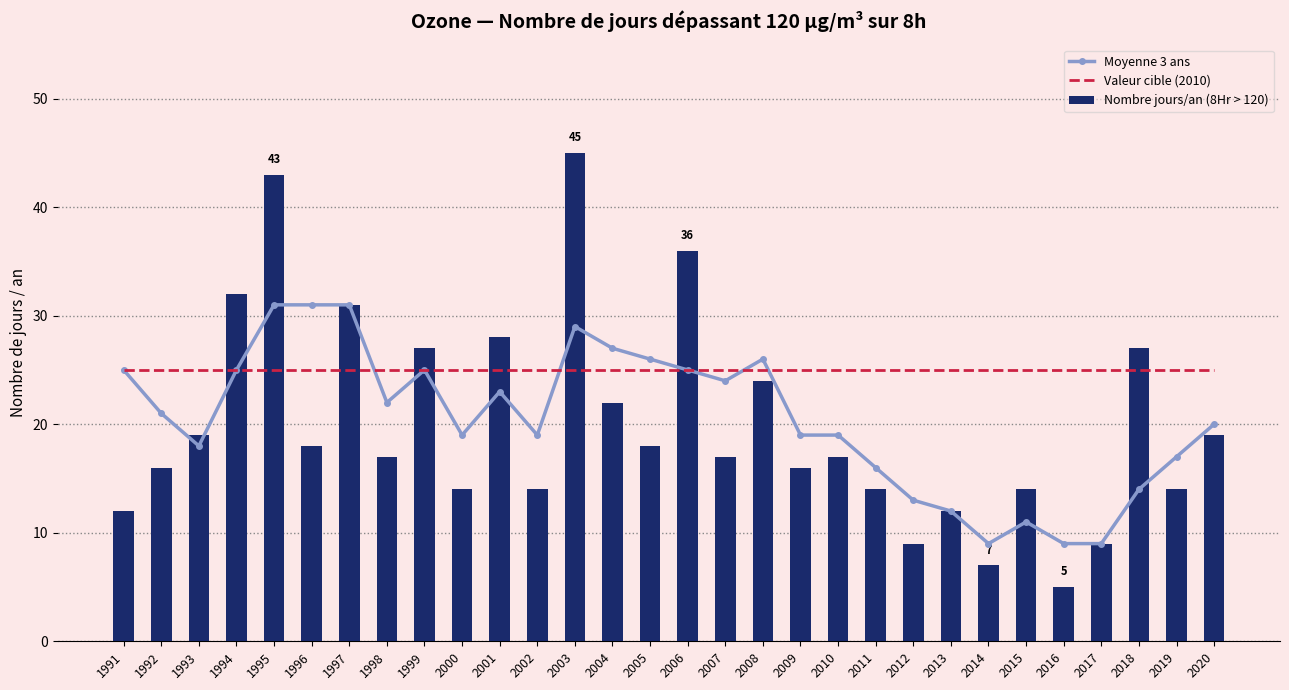

What is the sum of all Moyenne 3 ans values?

615